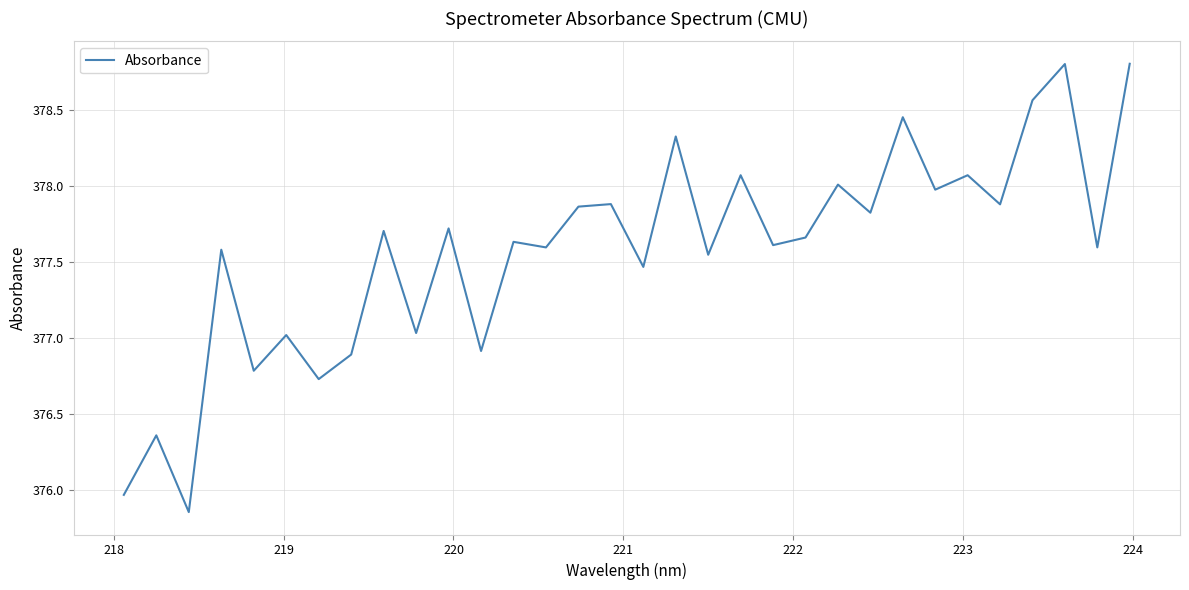

What is the greatest value displayed?

378.8